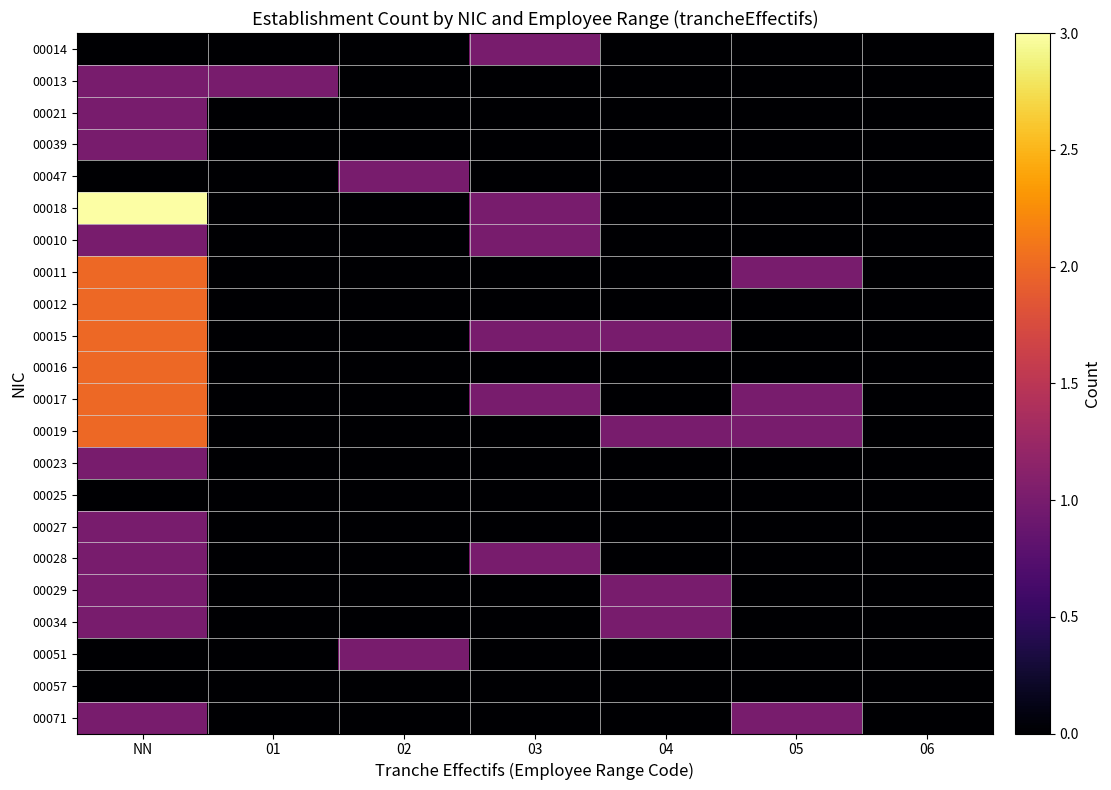

Count the number of categories in the chart.

7